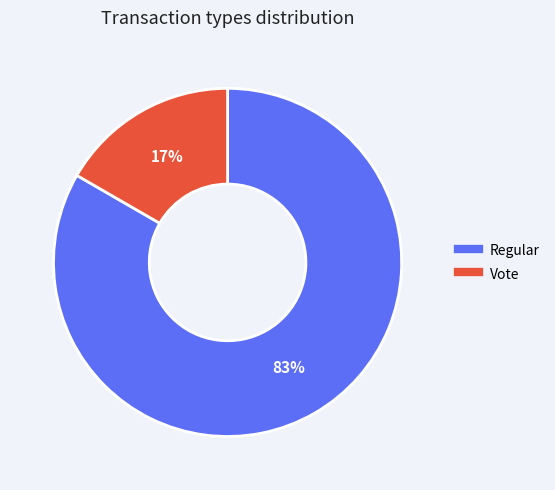

The Vote slice represents 17% of the pie. True or false?

True